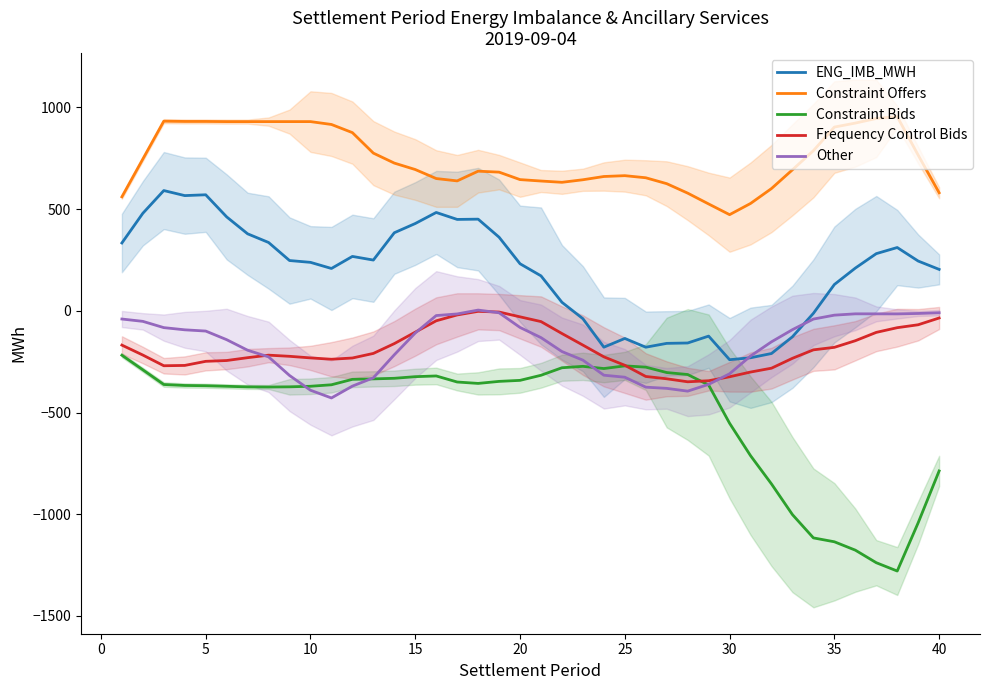

What is the minimum value for Constraint Bids?

-1279.3